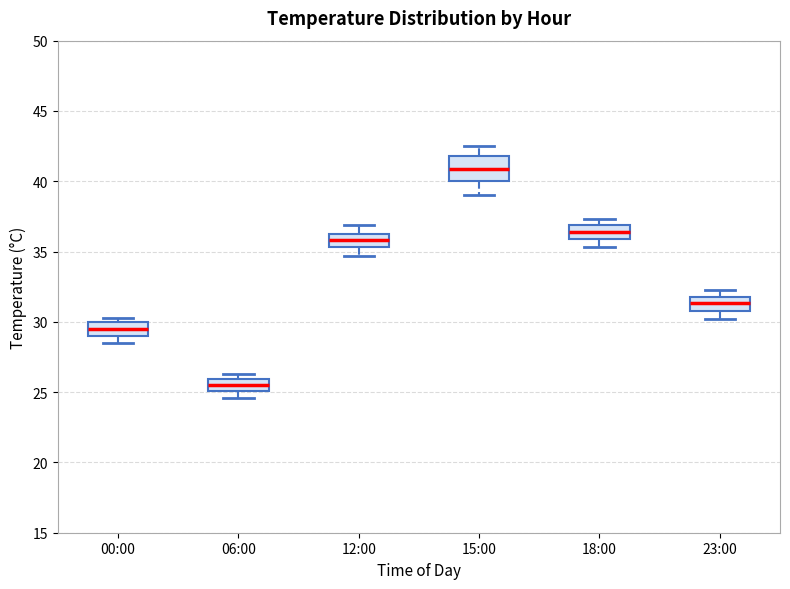

Which box is the tallest, from its lower edge to its upper edge?

15:00